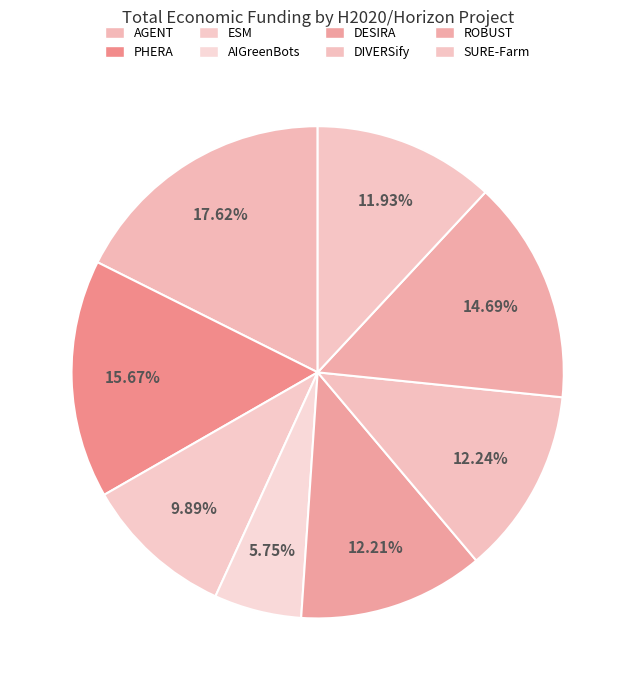

Do PHERA and DIVERSify together represent more than half of the pie?

No